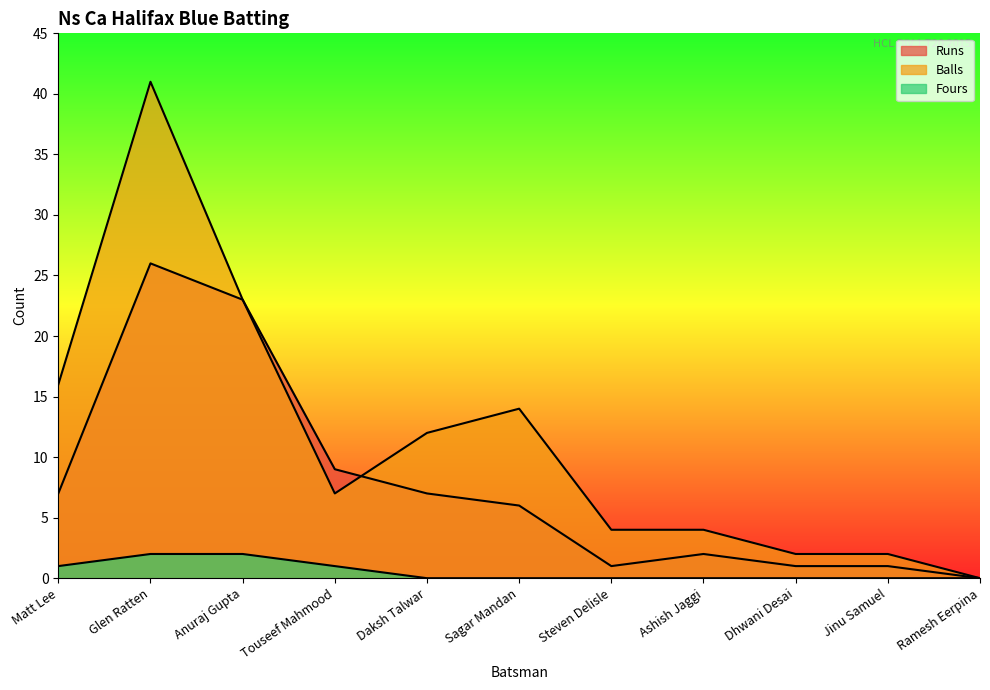

What is the label of the 5th point from the left?

Daksh Talwar